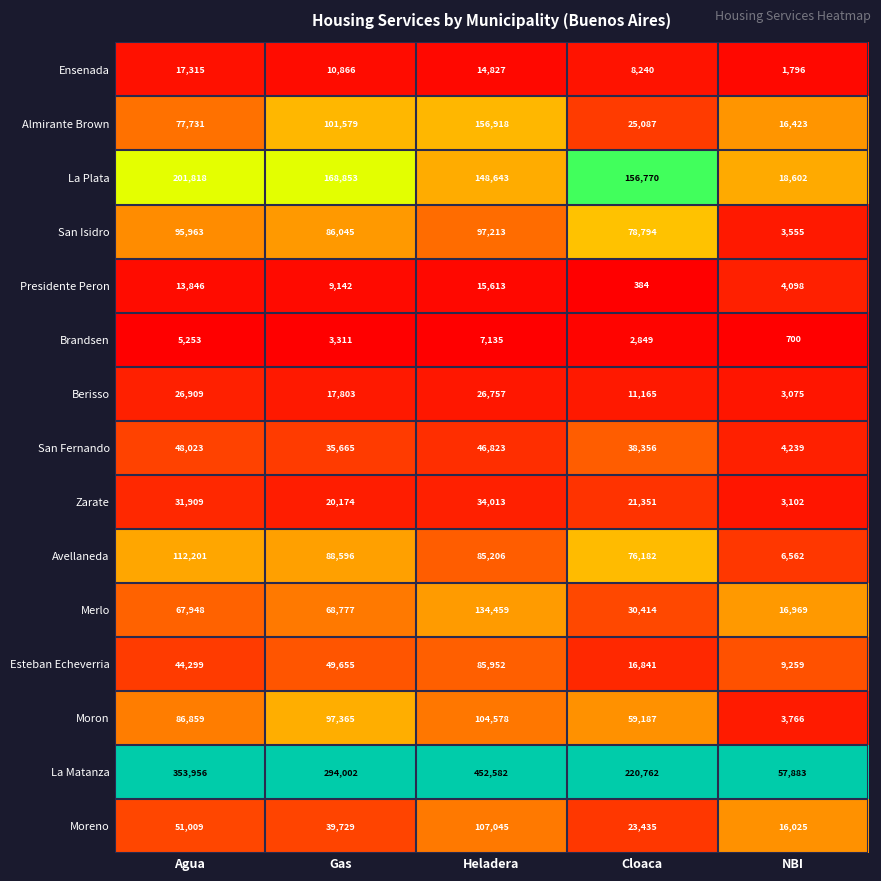

What is the sum of the Moron values at Gas and Cloaca?

156552